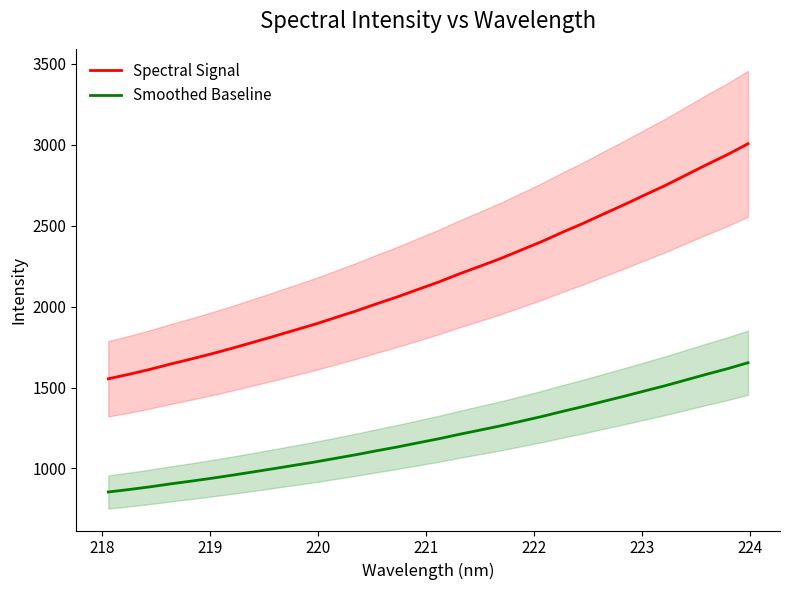

How many categories are shown in the chart?

32